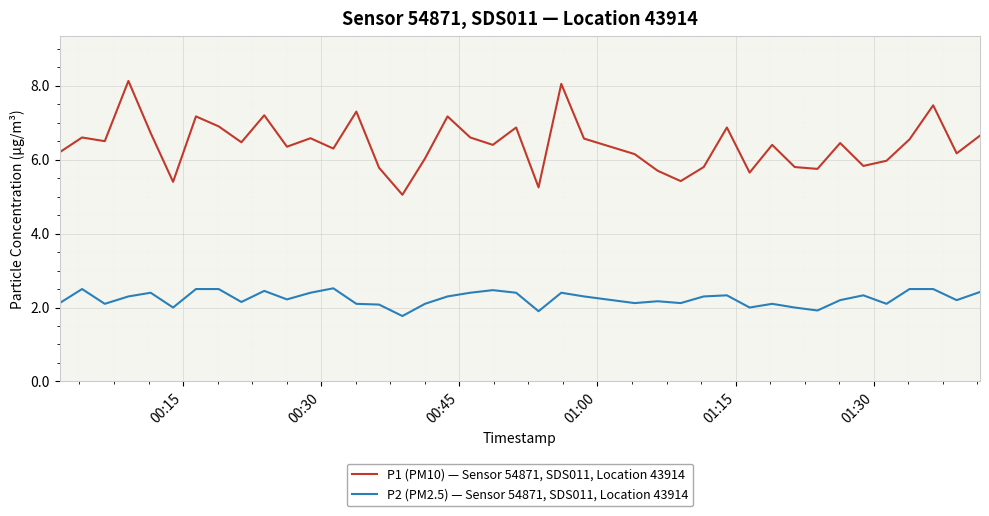

Which series has the largest total across all categories?

P1 (PM10) — Sensor 54871, SDS011, Location 43914